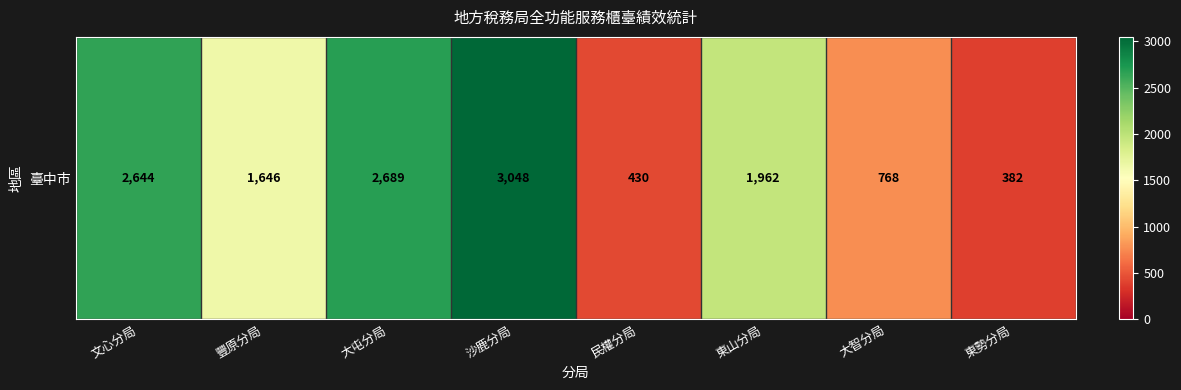

What is the sum of all values?

13569